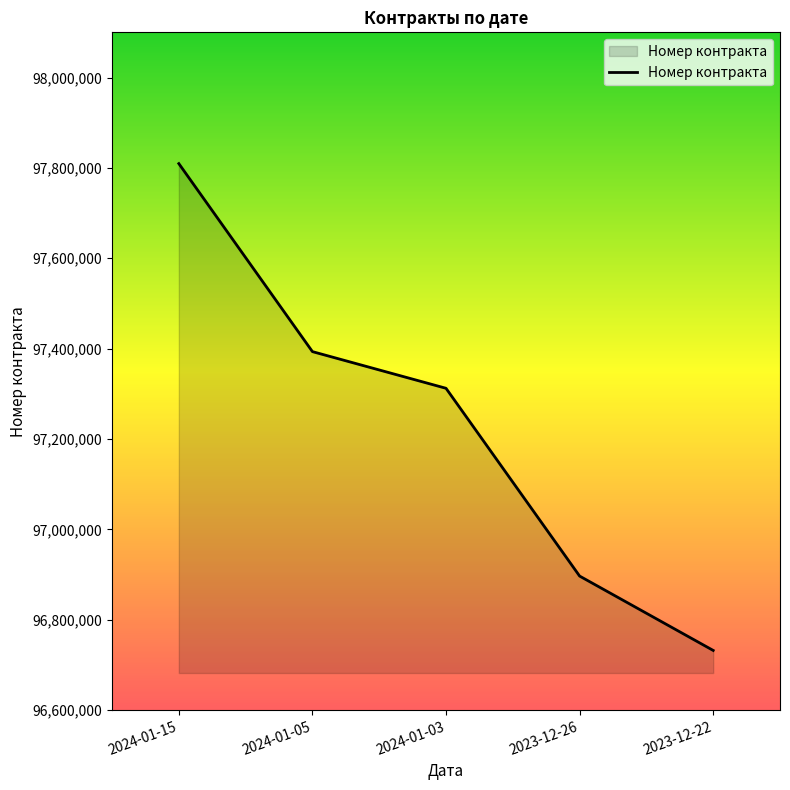

At which category does the chart reach its peak across all series?

2024-01-15